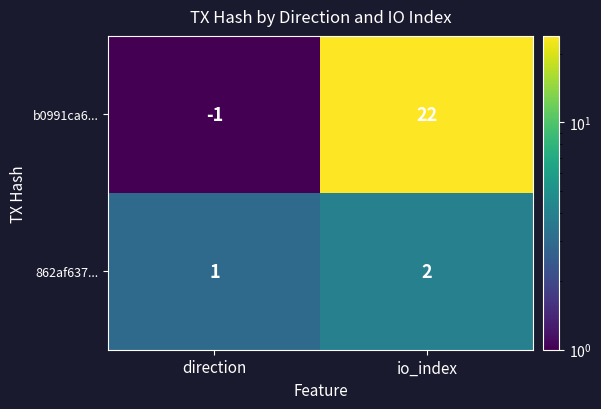

At which label is 862af637... closest to 1?

direction